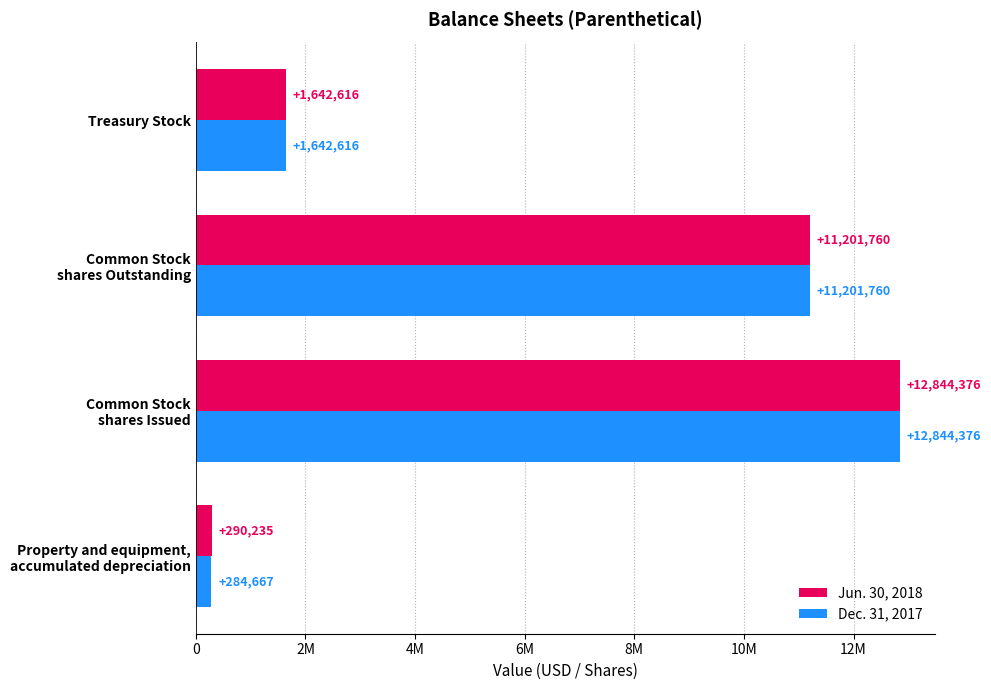

What are all the series names shown in the legend?

Jun. 30, 2018, Dec. 31, 2017